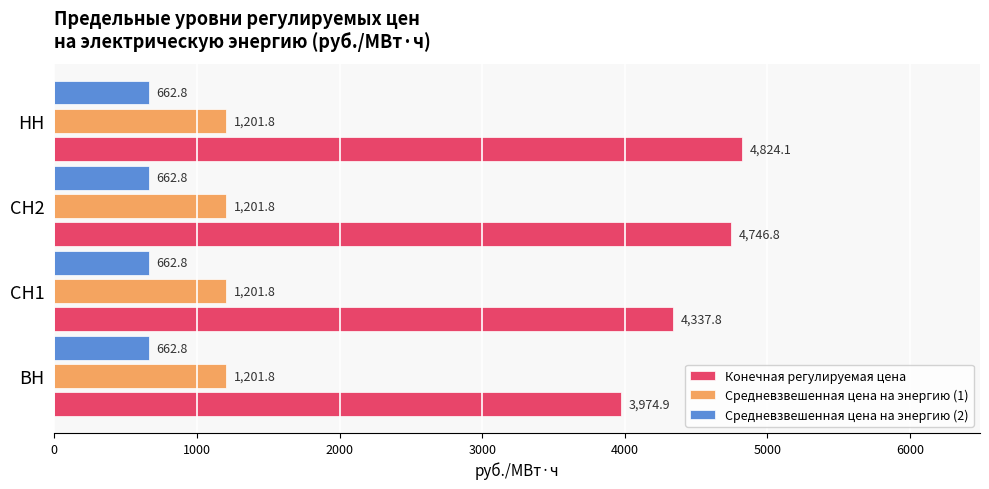

Rank the series at СН2 from lowest to highest value.

Средневзвешенная цена на энергию (2), Средневзвешенная цена на энергию (1), Конечная регулируемая цена